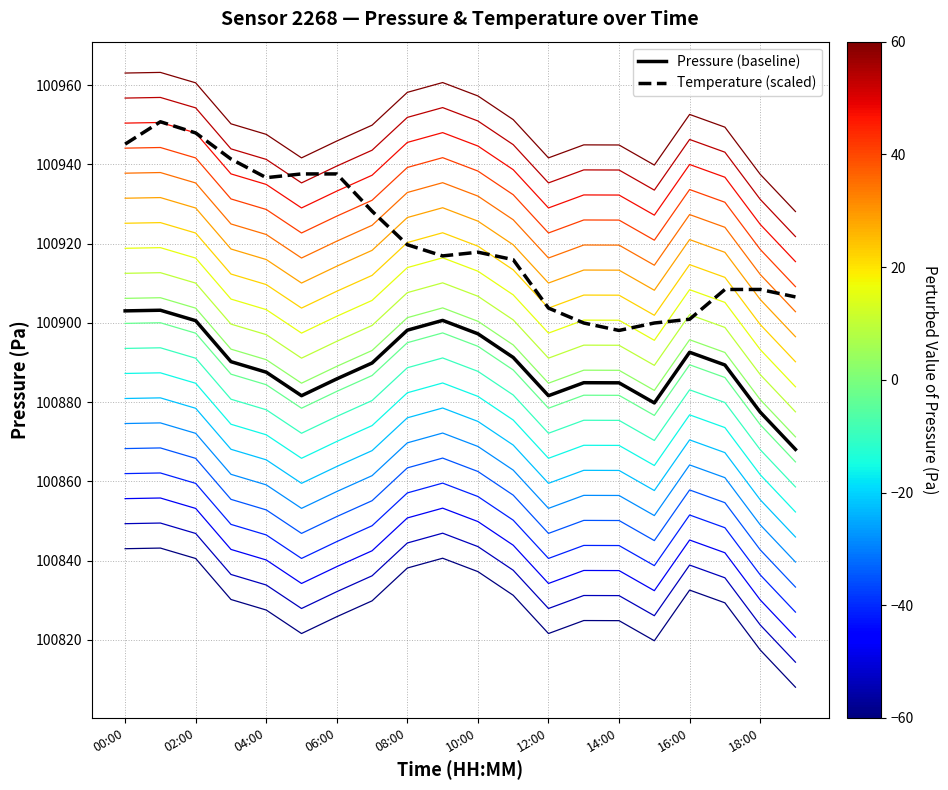

The Temperature (scaled) series shows 62077.5 at 18:00. True or false?

False